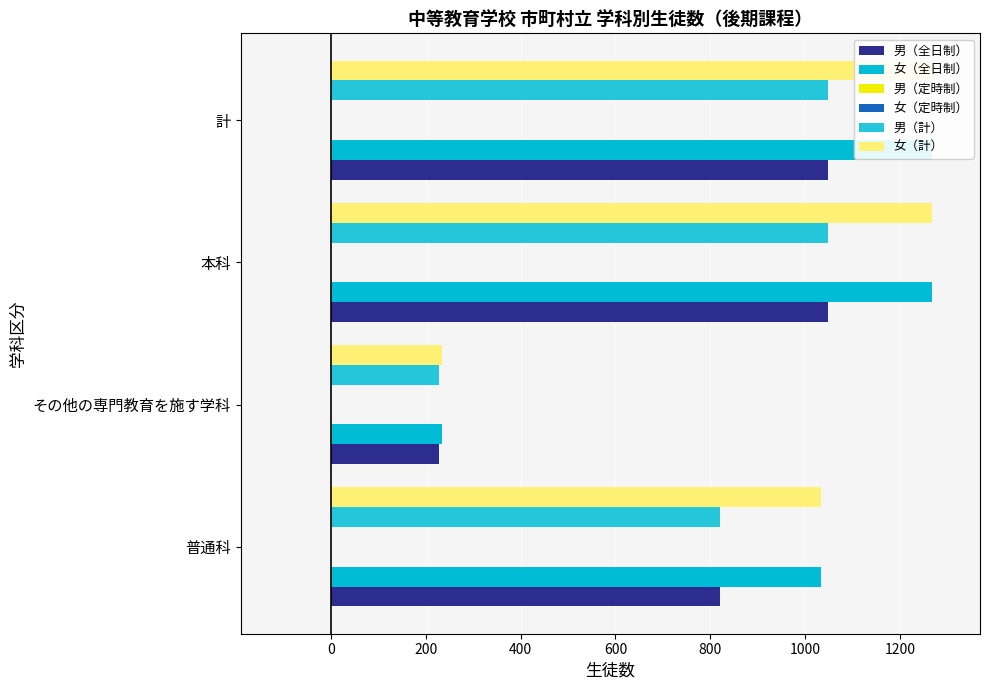

What is the value of the 男（全日制） bar at the 3rd from the left?

1049.0